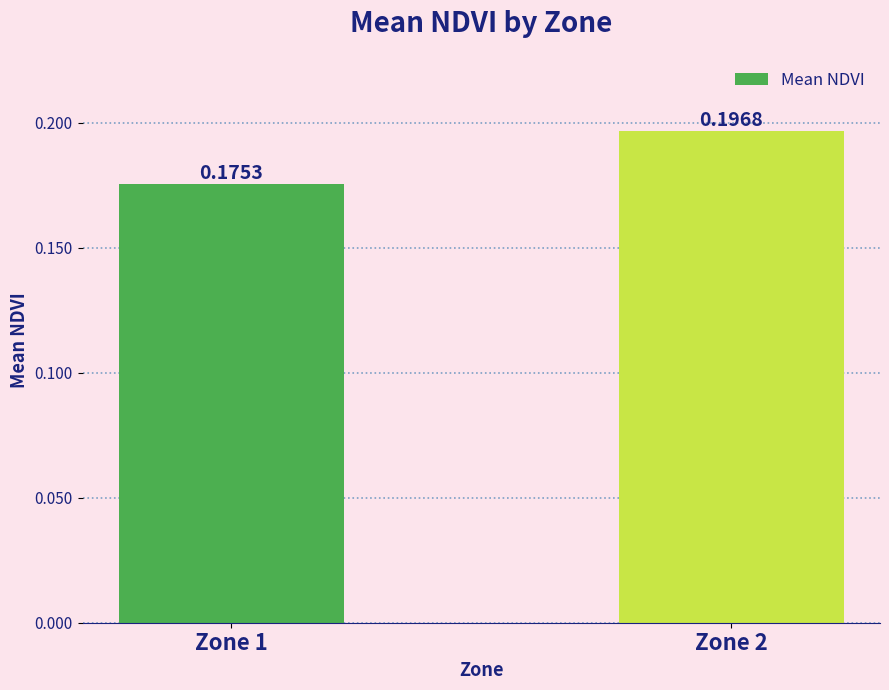

What is the sum of all values?

0.4